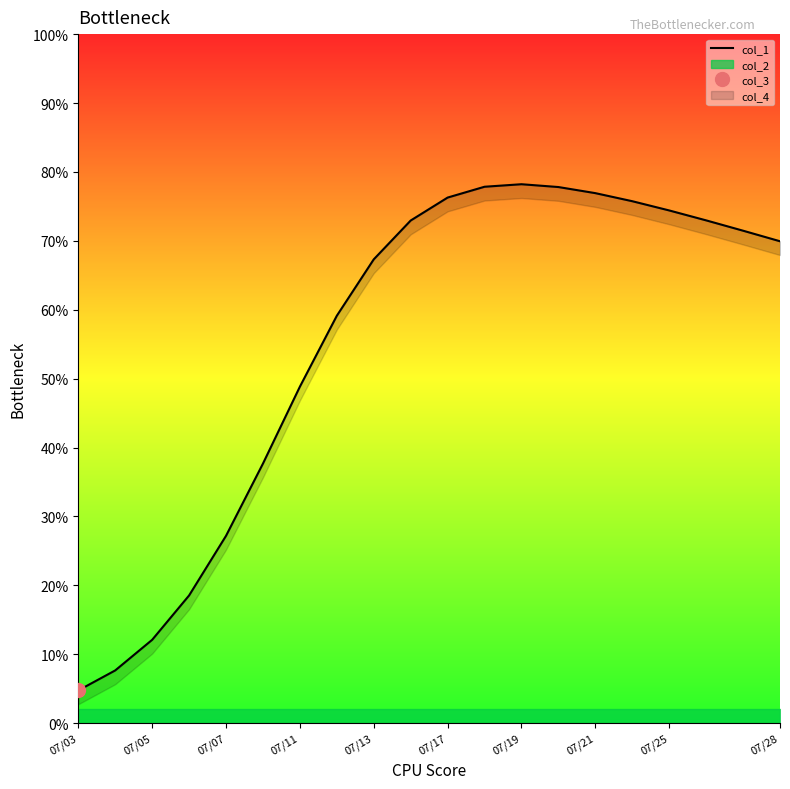

Is it true that the value at 07/07 is 8.2?

False